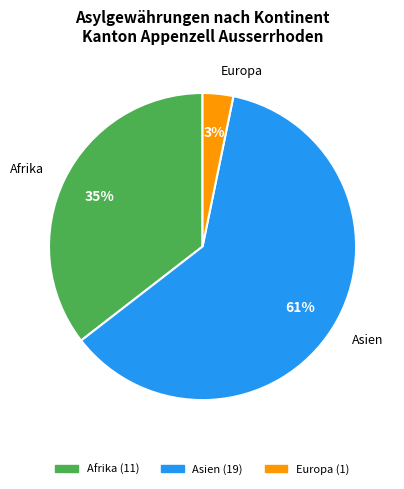

What percentage is the Afrika slice, to the nearest percent?

35%